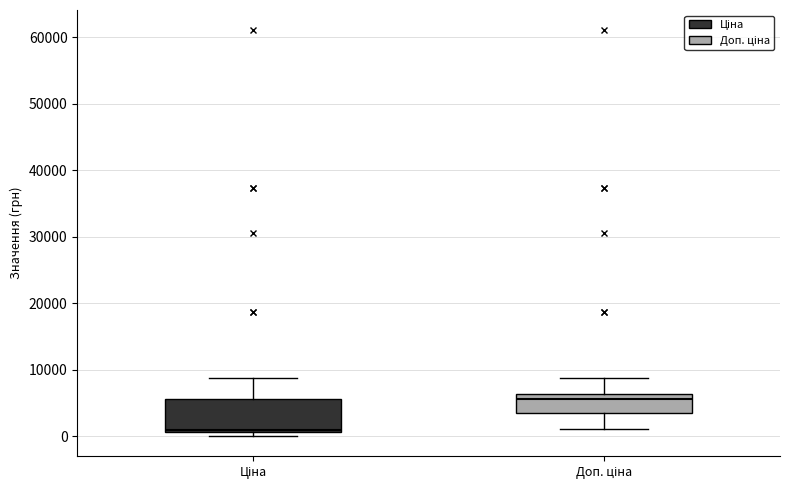

Reading left to right, read every box against the y-axis: the position of its median line, the range the box covers, and the ends of its whiskers. The values are not printed on the chart, so give them approximately, as read against the axis.

Ціна: median 1000 (just above the box's lower edge), box 1000 to 6000, whiskers 0 to 9000
Доп. ціна: median 6000 (just below the box's upper edge), box 4000 to 6000, whiskers 1000 to 9000